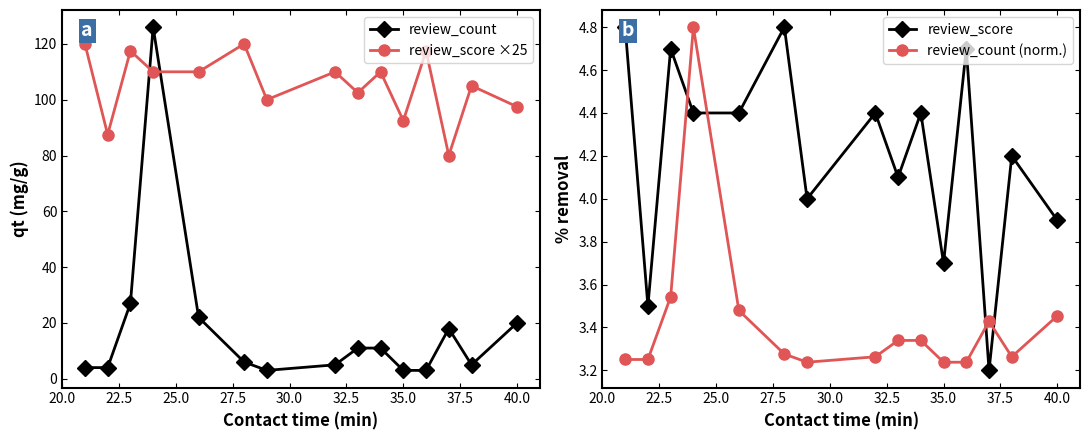

What is the lowest value of the review_score ×25 series?

80.0